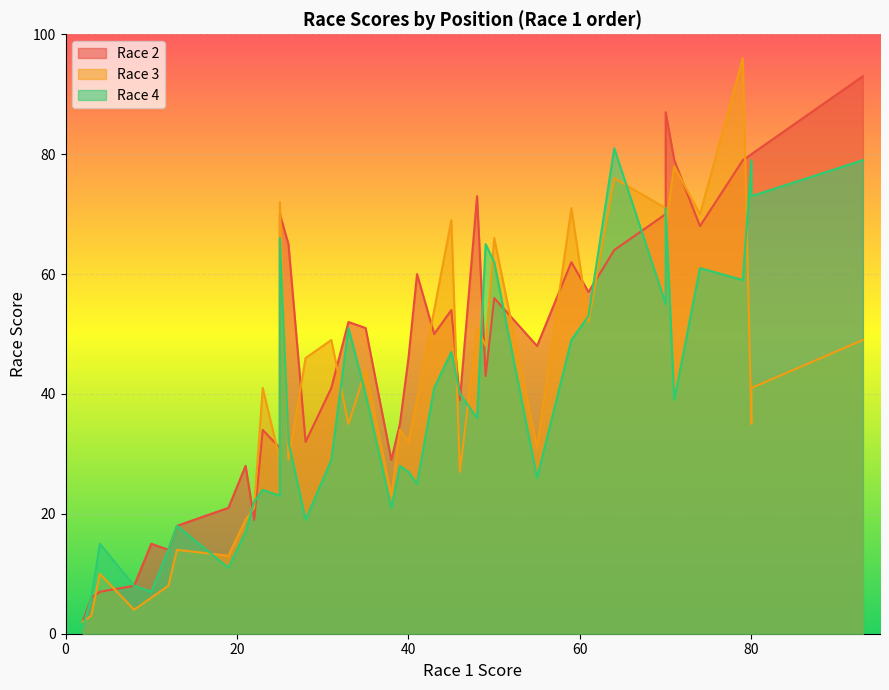

True or false: Race 3 has more than 0 interior local peaks.

True